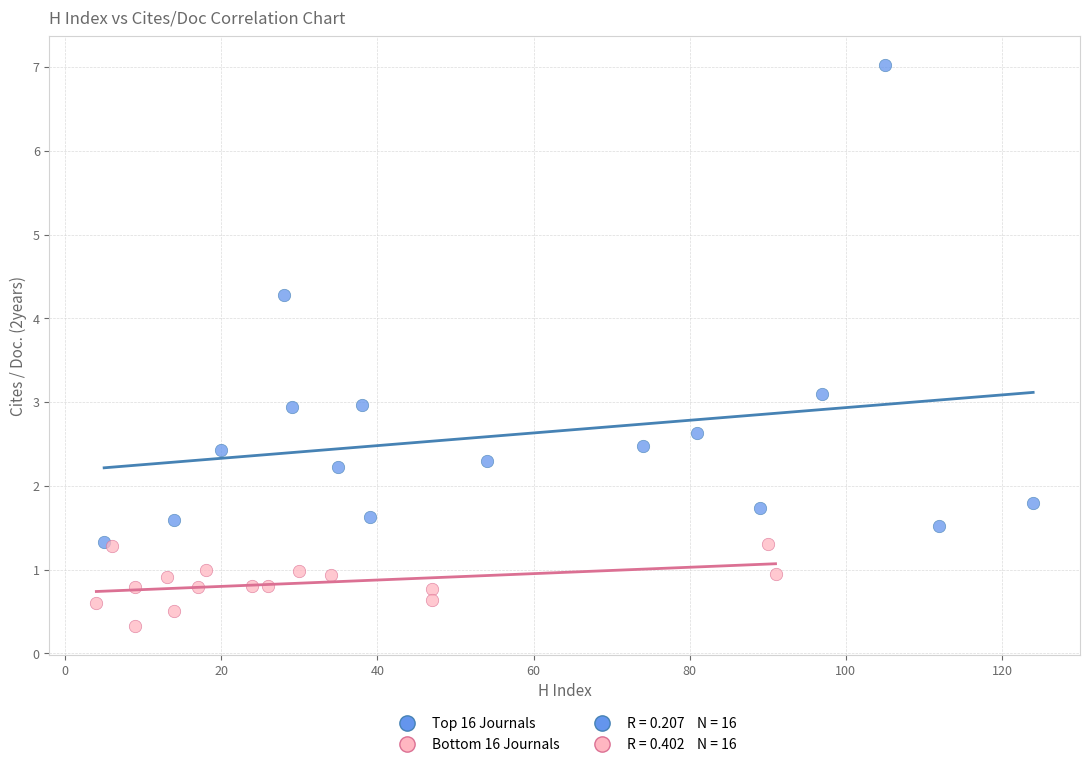

Which series has the largest Y range (max minus min)?

Top 16 Journals